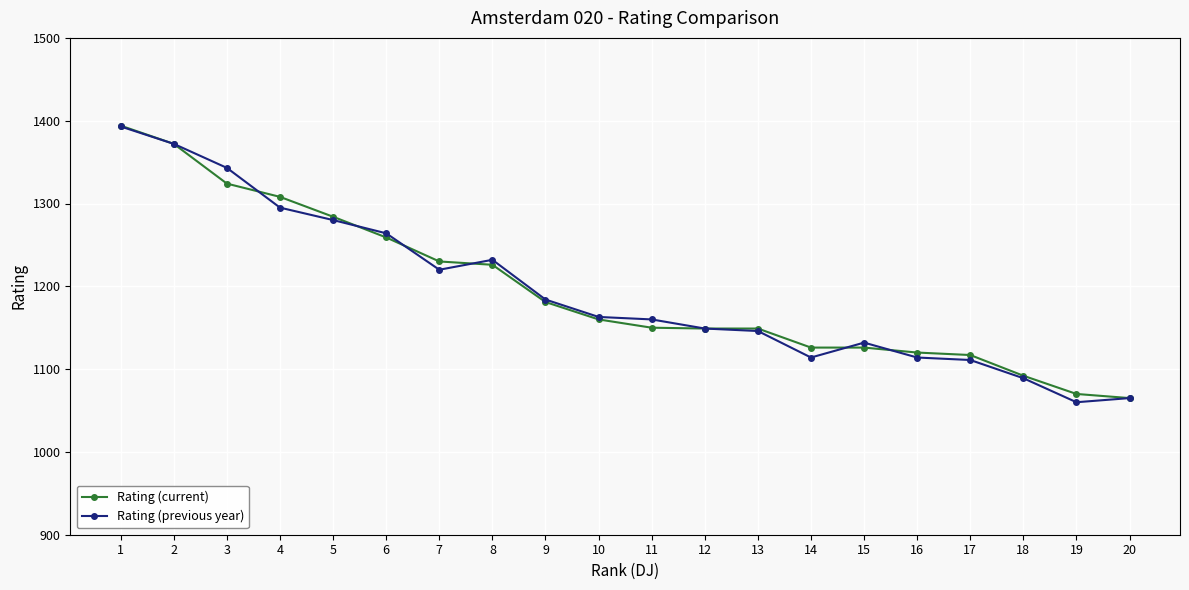

What is the sum of all Rating (previous year) values?

23886